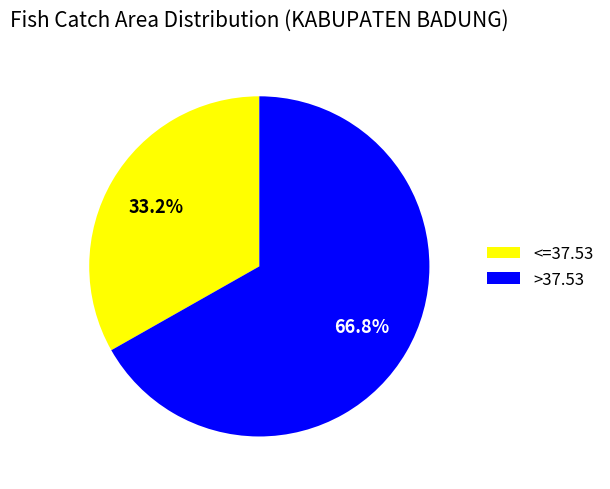

Which category has the smallest portion of the pie?

<=37.53